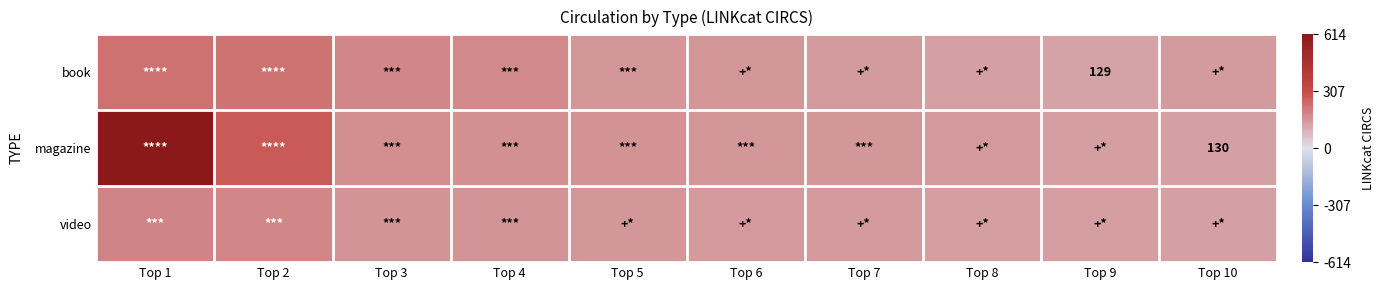

Which series has the largest total across all categories?

magazine